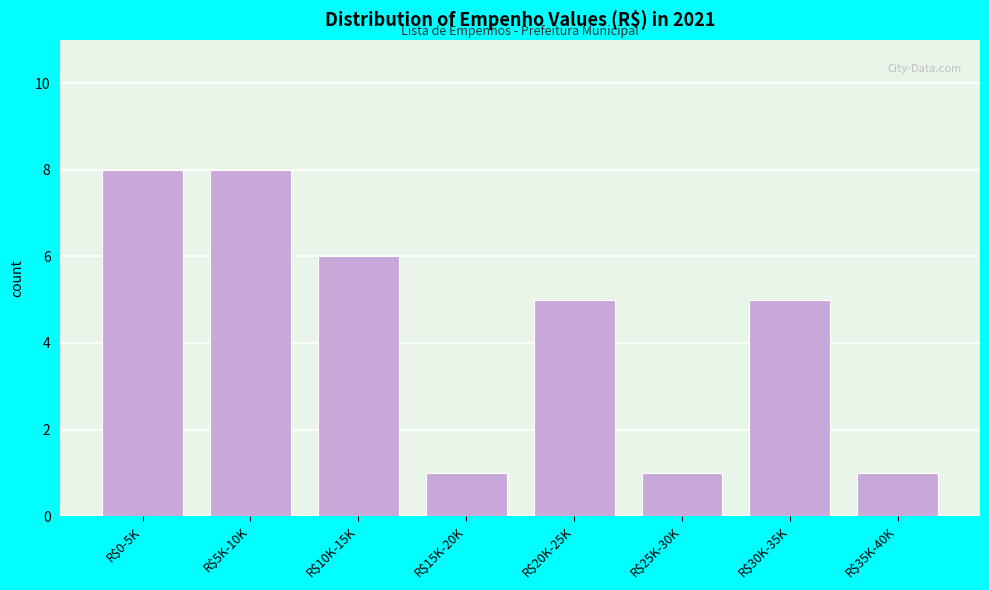

Reading left to right, what are all the values shown in this chart?

8	8	6	1	5	1	5	1